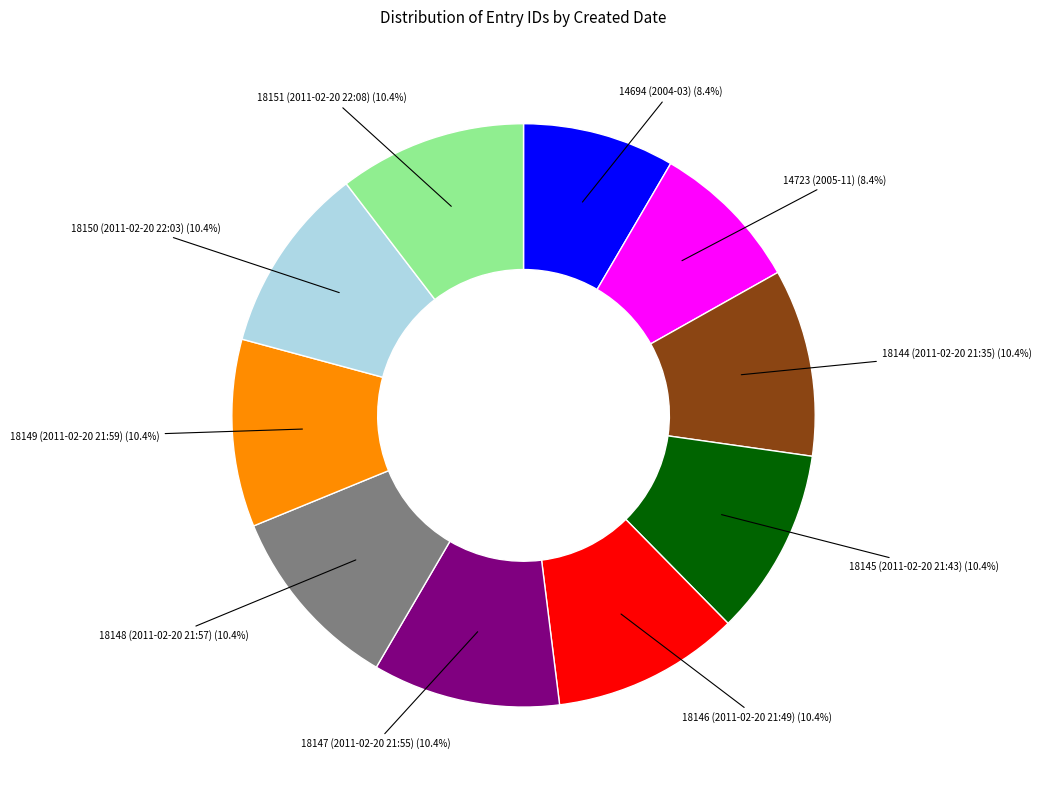

Does any single category account for the majority?

No